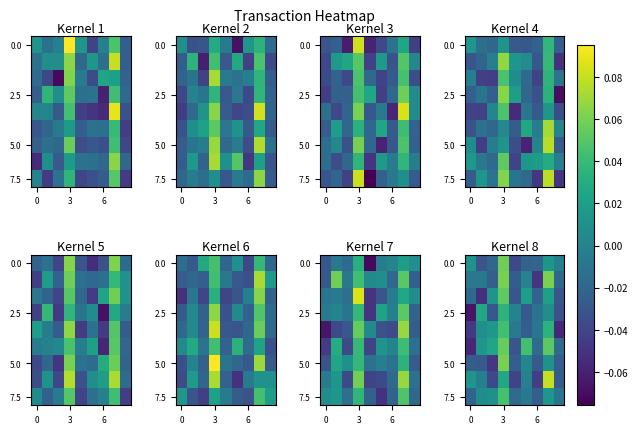

How many data points in 2.5 are above 0?

4